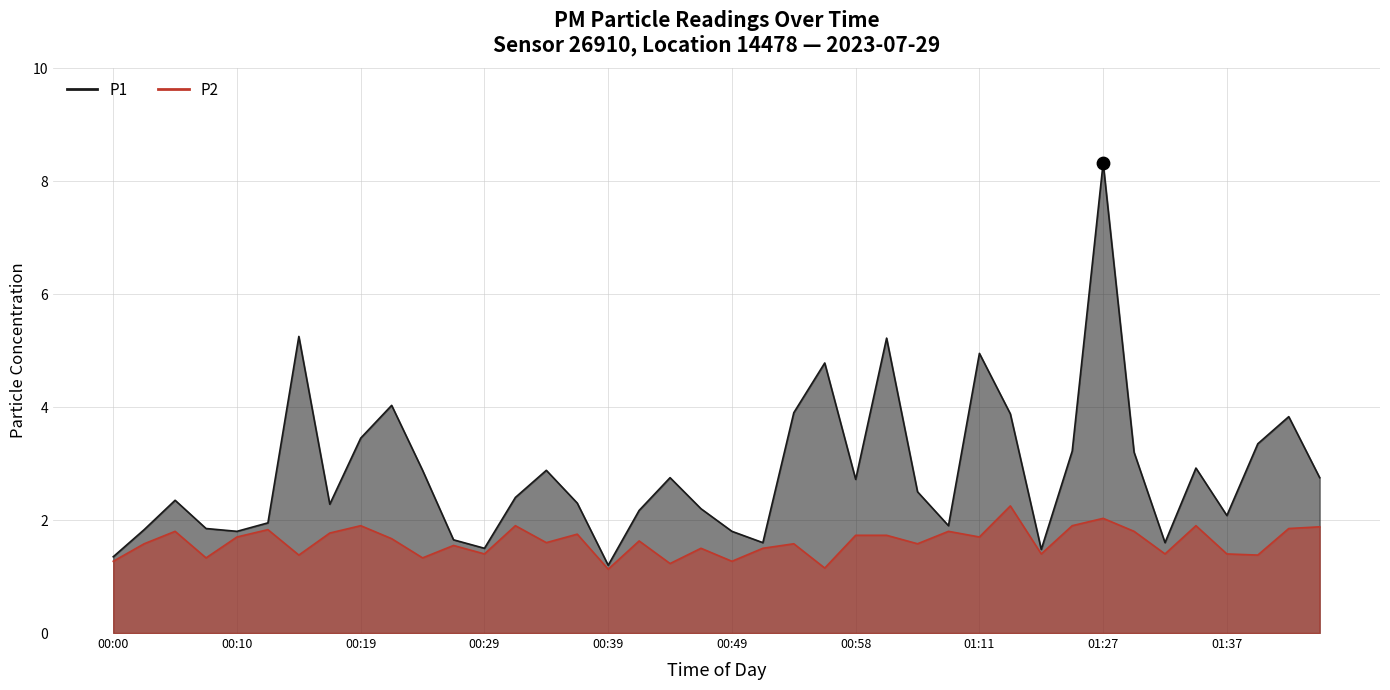

What are all the series names shown in the legend?

P1, P2